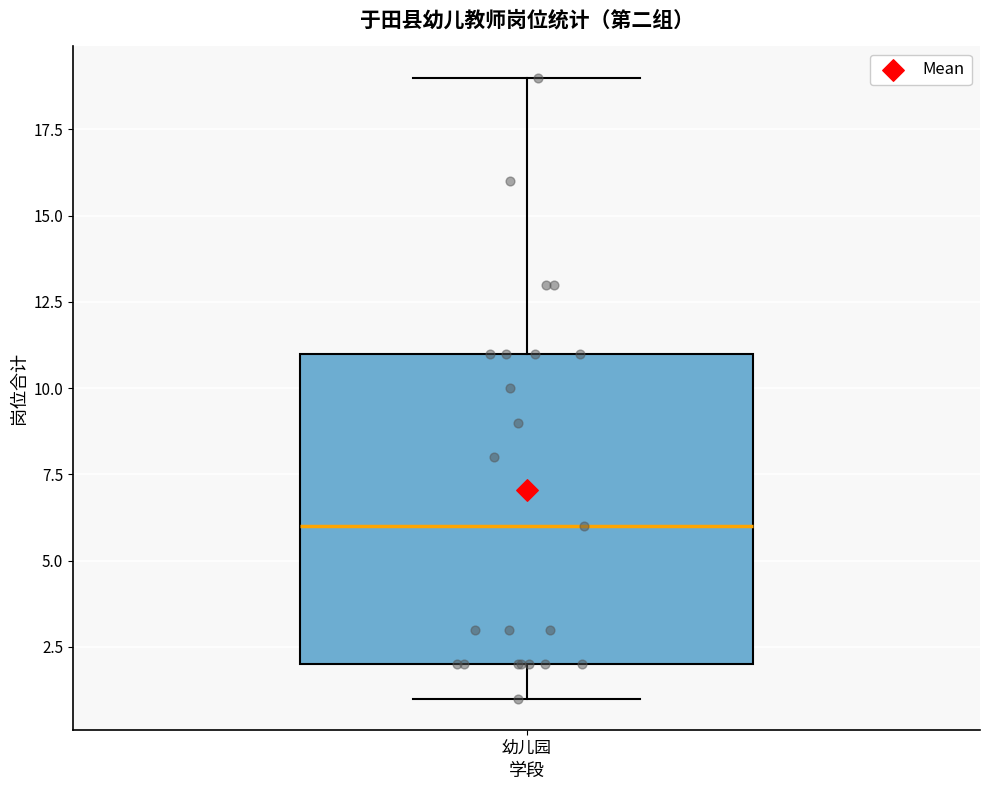

Where does the lower whisker of the box for 幼儿园 end on the y-axis? The values are not printed on the chart, so give them approximately, as read against the axis.

1